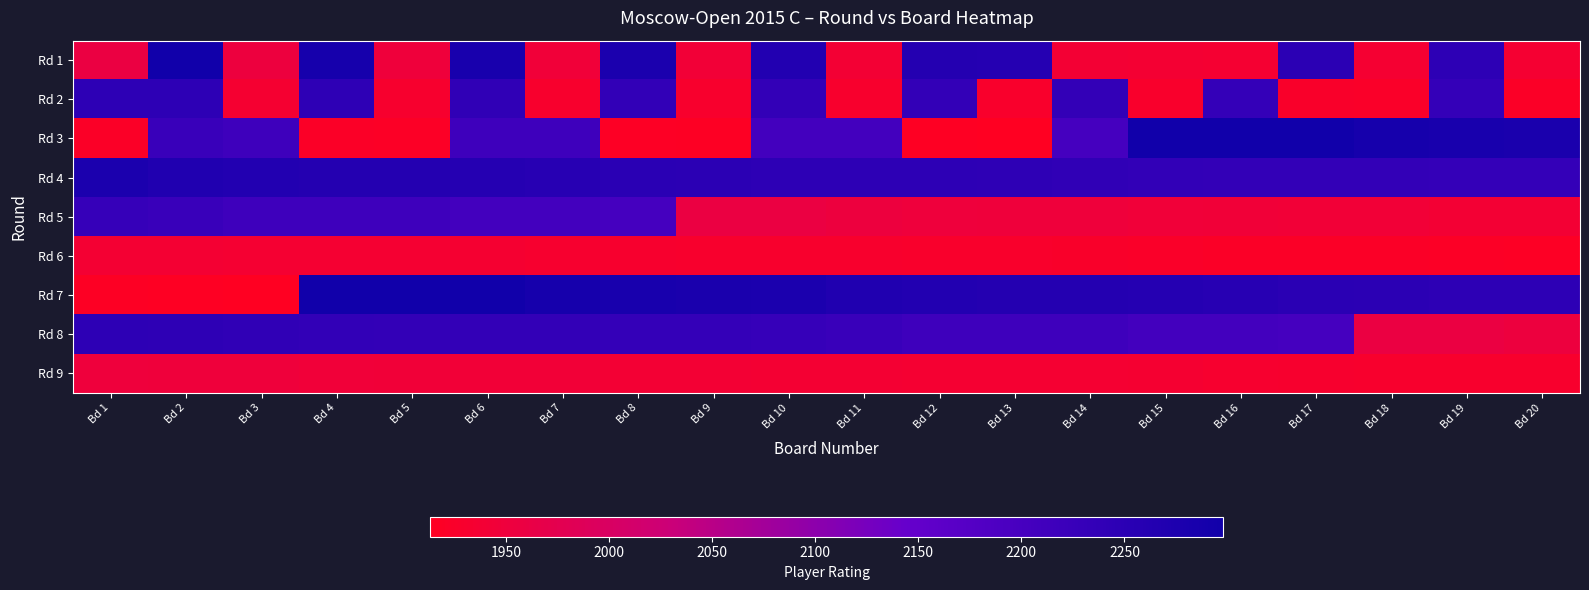

How many series are shown in this chart?

9